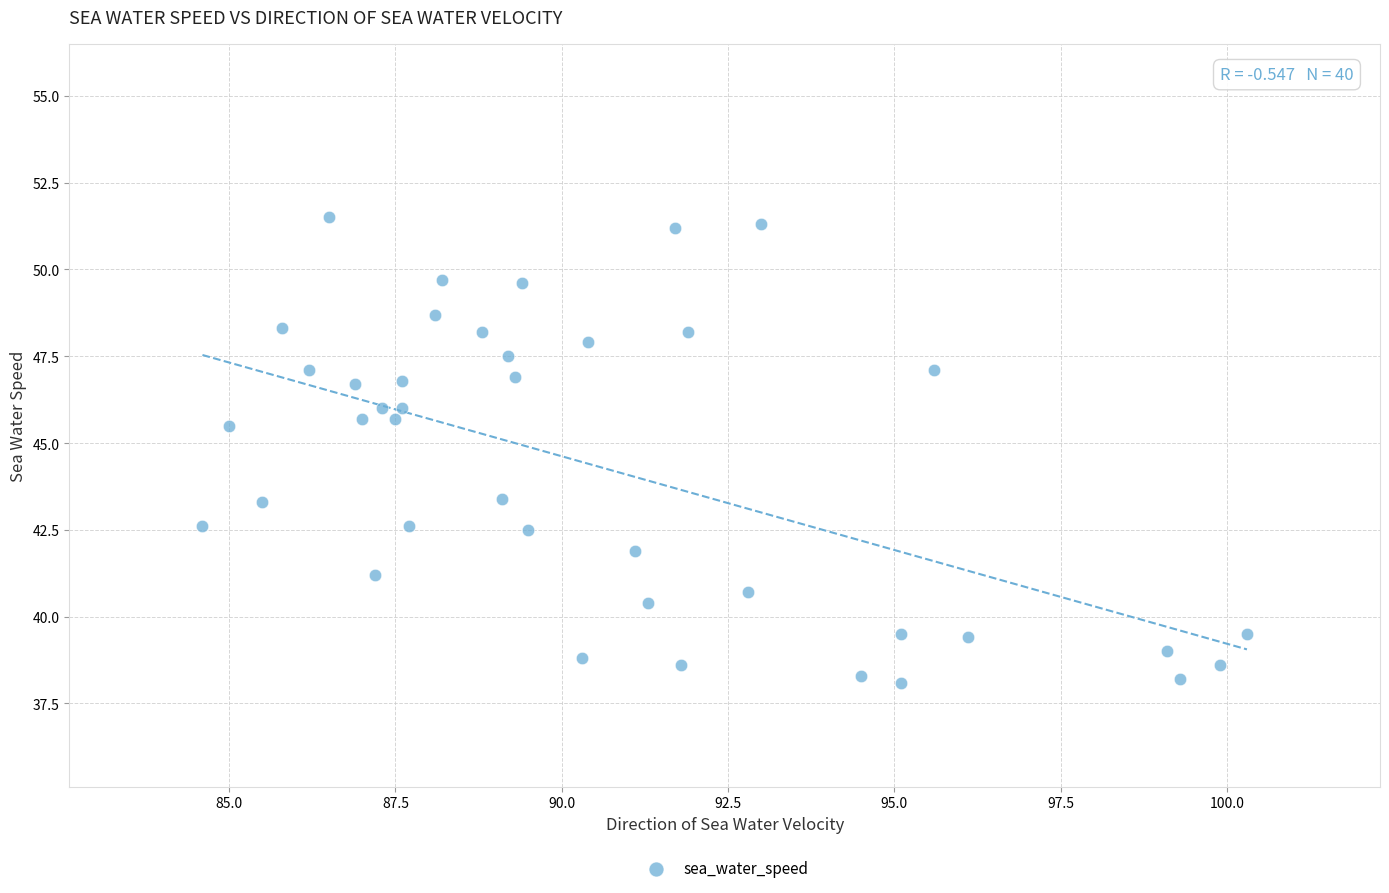

What is the range of X values (max minus min)?

15.7